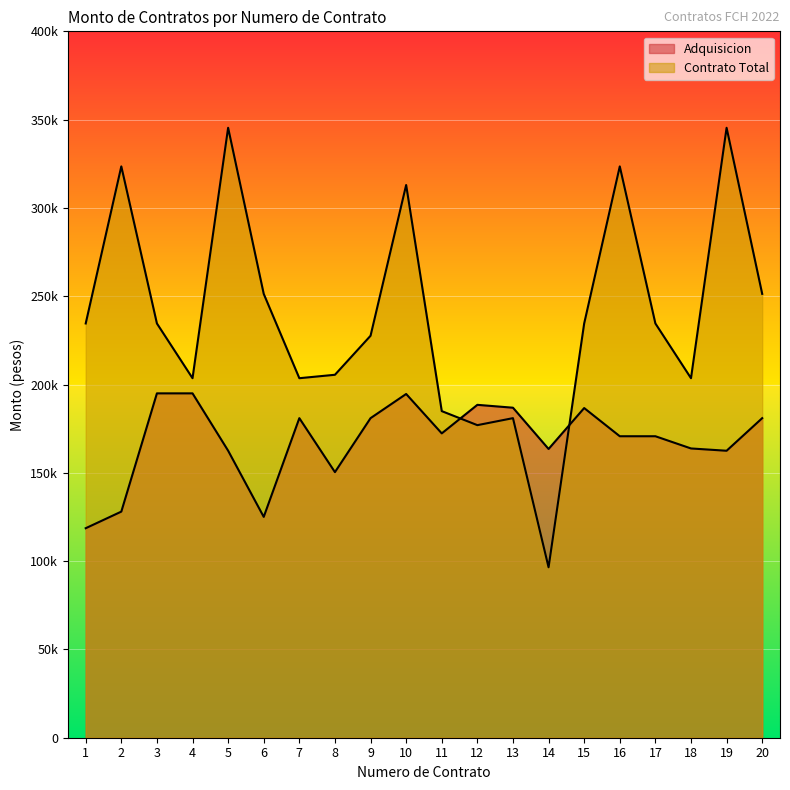

What is the lowest value of the Contrato Total series?

96512.0